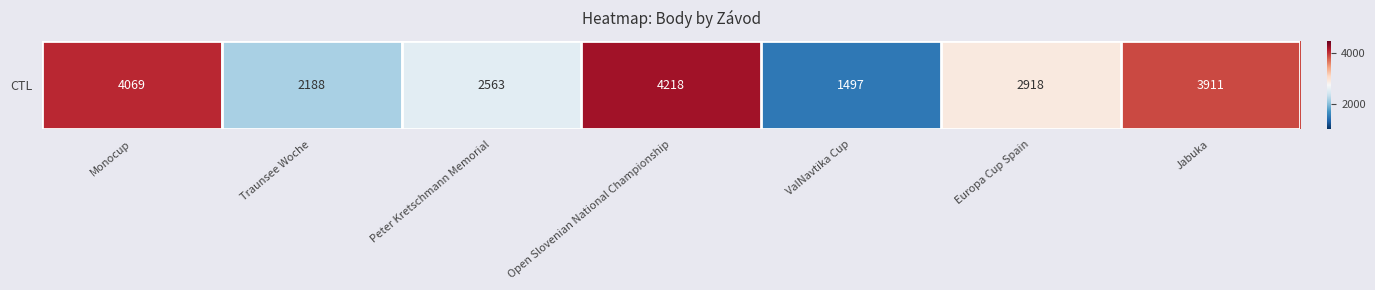

Which category has the lowest value across all series?

ValNavtika Cup